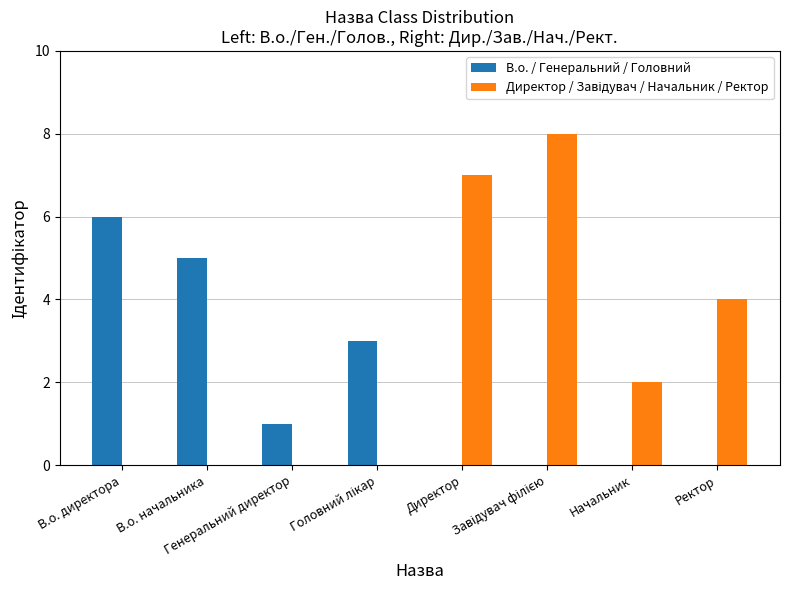

What is the maximum value for В.о. / Генеральний / Головний?

6